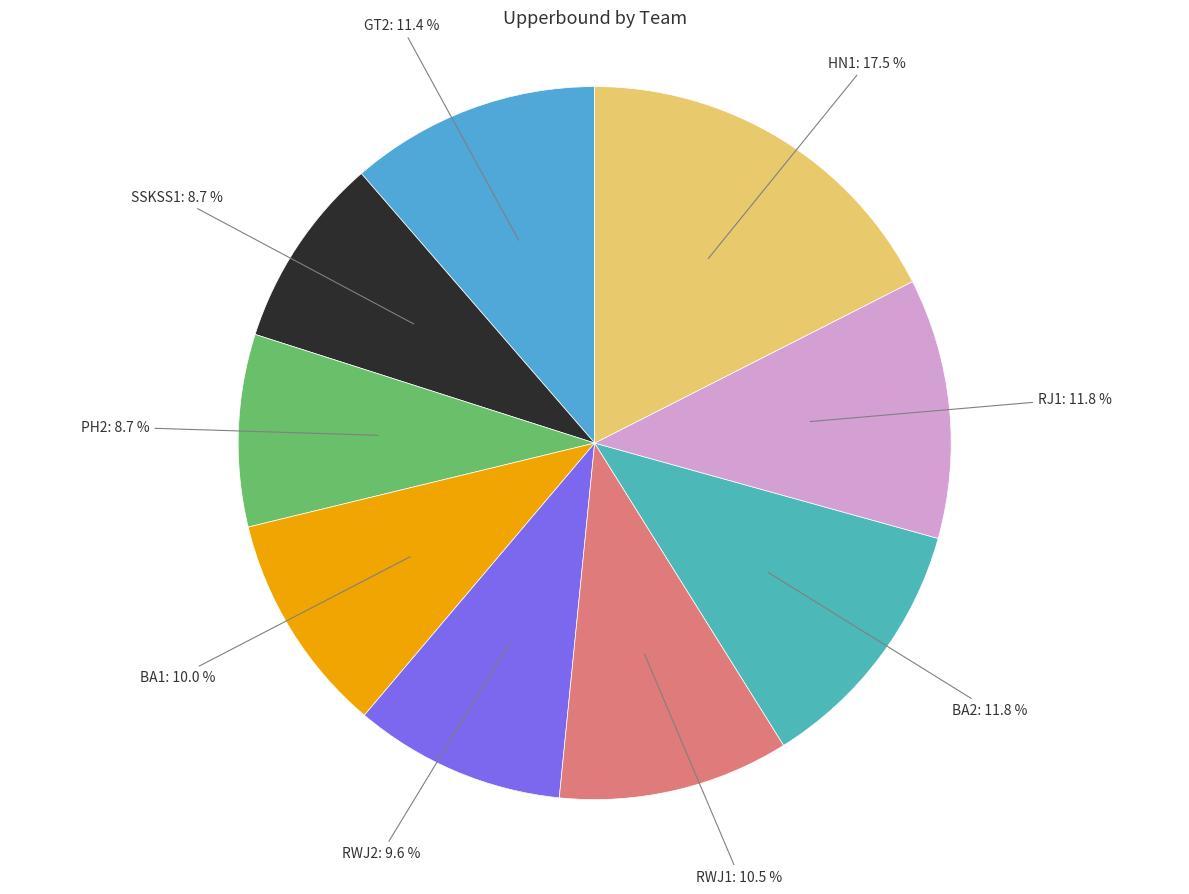

To the nearest percent, what is the difference between the PH2 and RWJ2 slice percentages?

1%